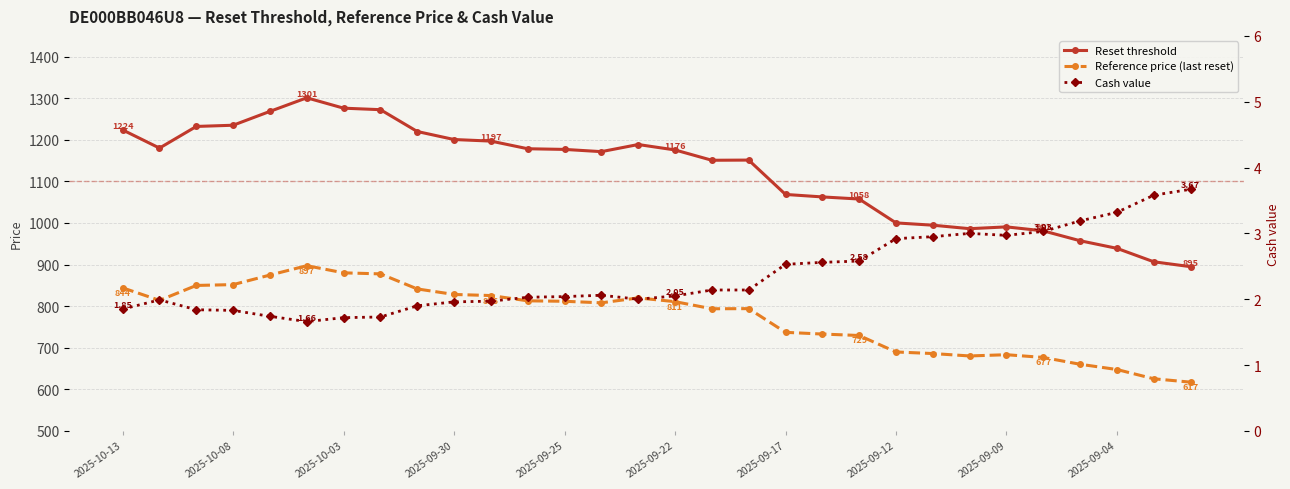

True or false: Reference price (last reset) and Cash value intersect in this chart.

False